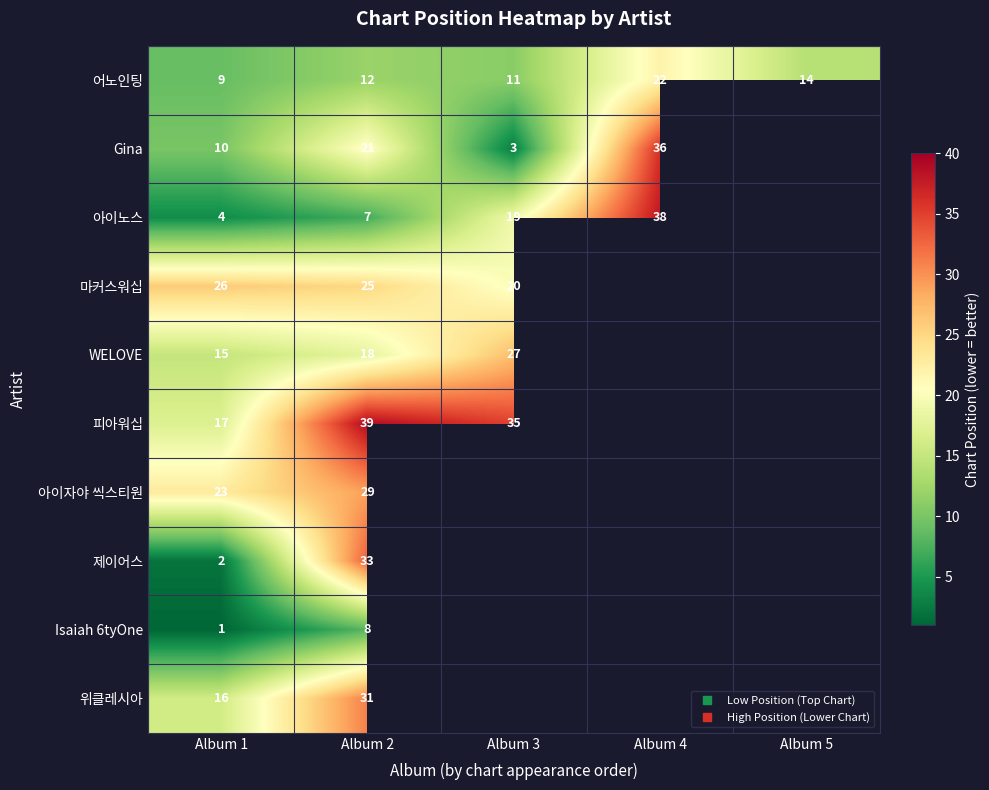

What is the sum of the 마커스워십 values at Album 1 and Album 3?

46.0